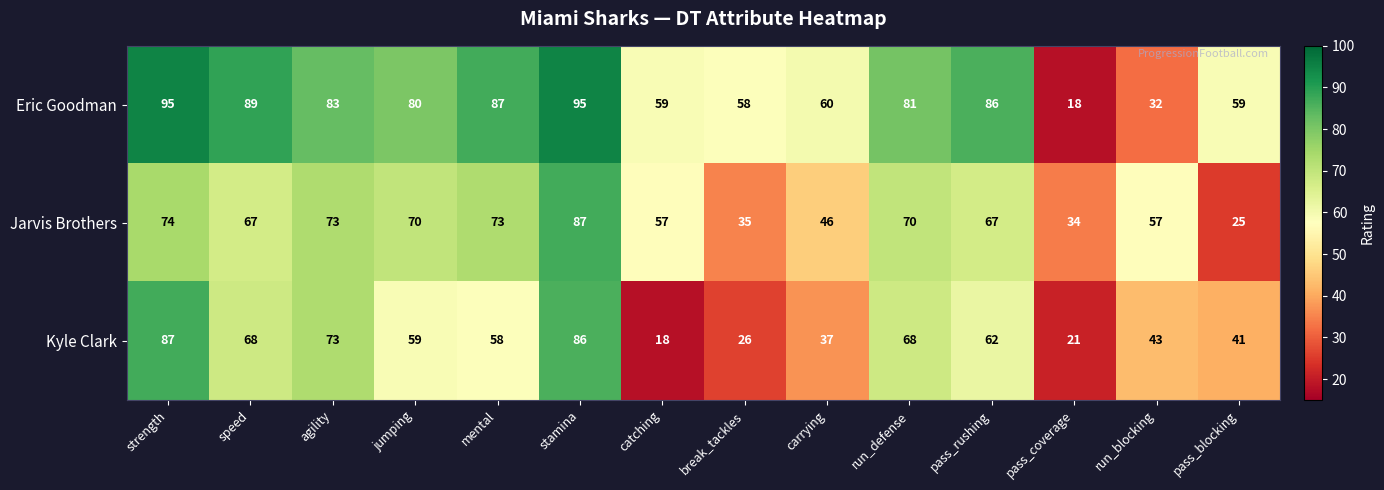

What is the maximum value for Jarvis Brothers?

87